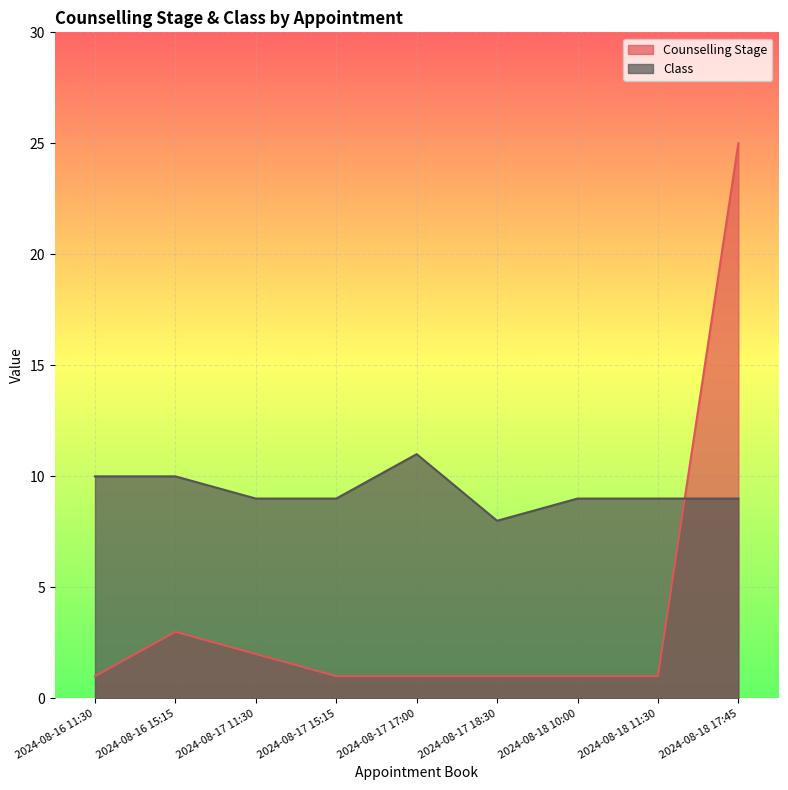

At which label does Class first exceed 9?

2024-08-16 11:30